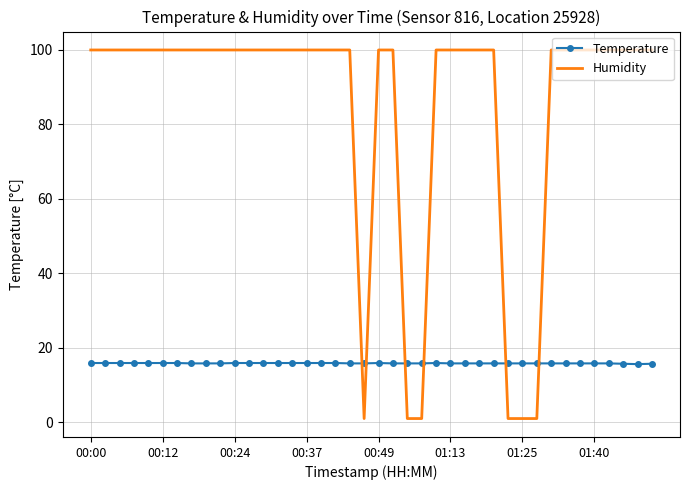

Which series has the largest range (max minus min)?

Humidity